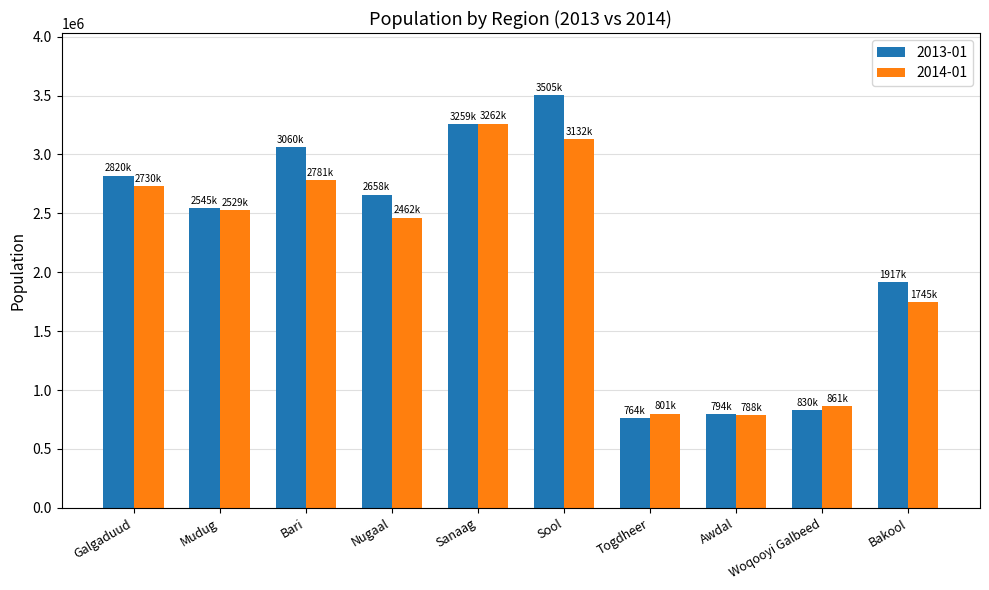

Which category has the highest value across all series?

Sool